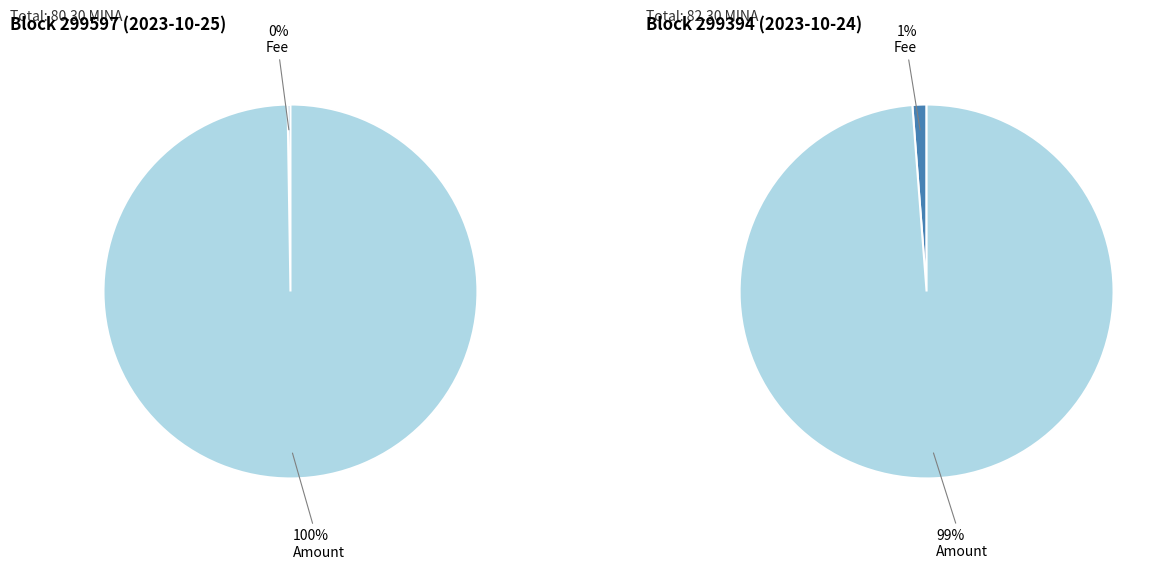

True or false: 299597 accounts for 10% of the total.

False